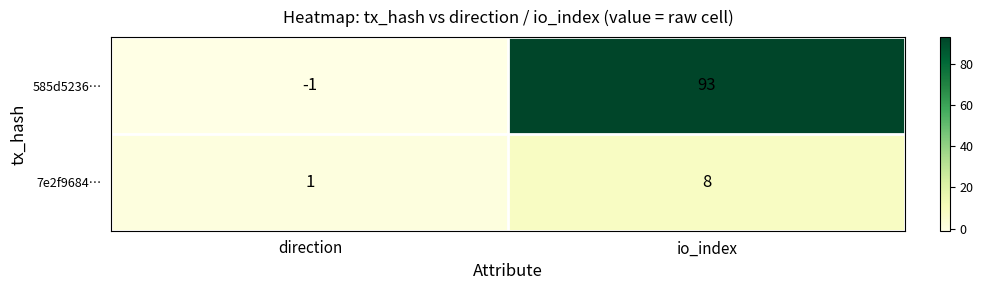

Reading right to left, transcribe all the data shown in this chart.

585d5236…: 93	-1
7e2f9684…: 8	1